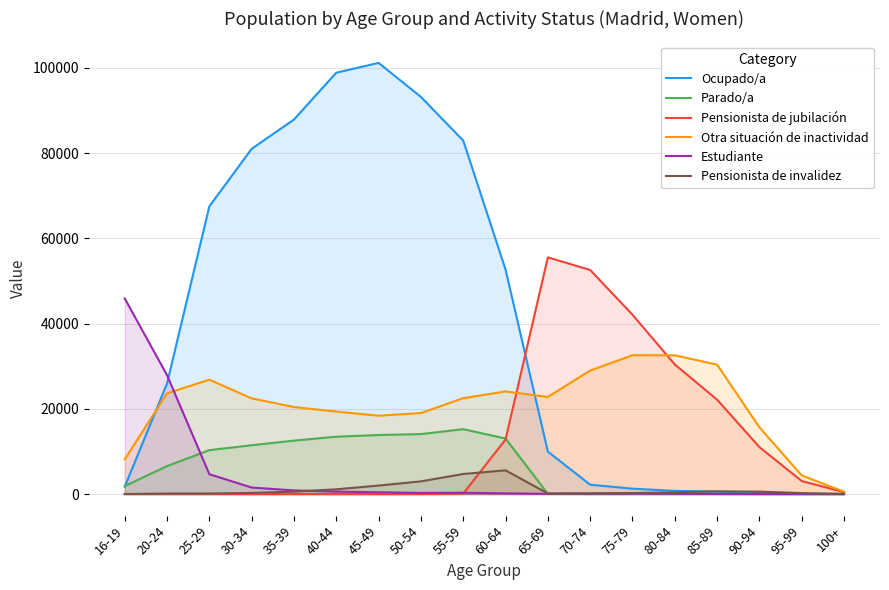

Read the Pensionista de jubilación value at 60-64, to the nearest 10.

12800